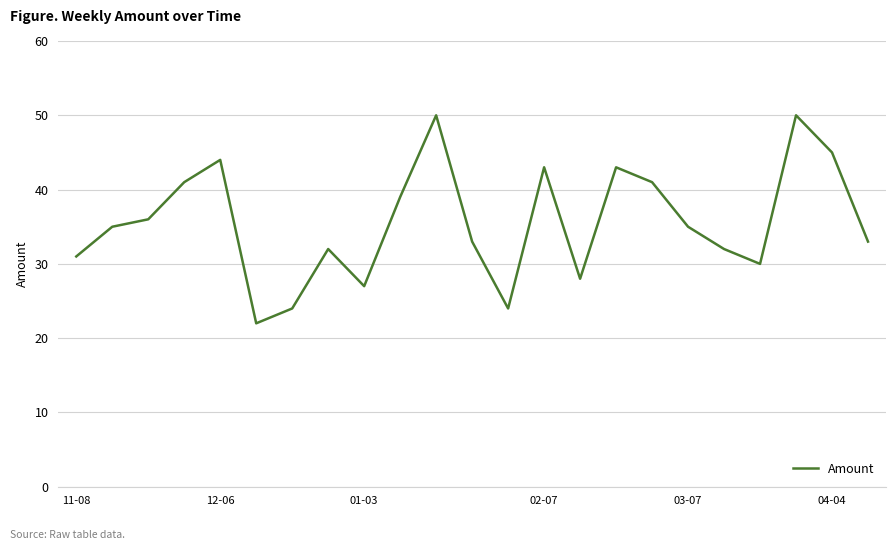

What is the difference between the maximum and minimum values?

28